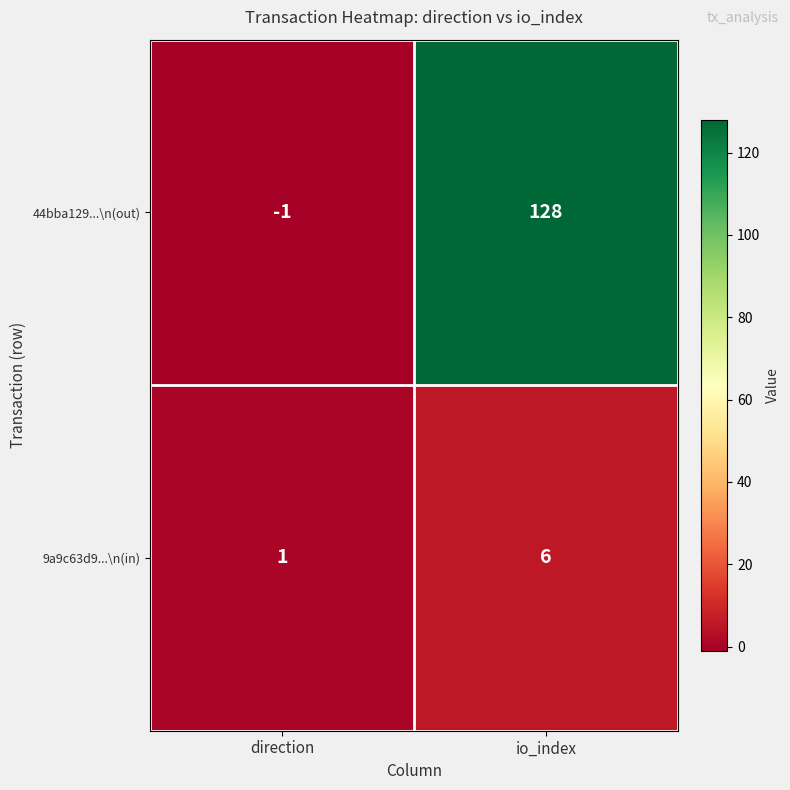

At which category does the chart reach its peak across all series?

io_index